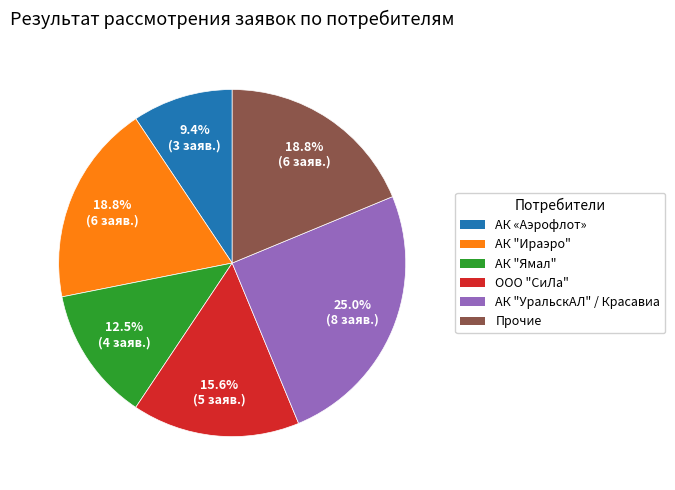

How many slices are in this pie chart?

6